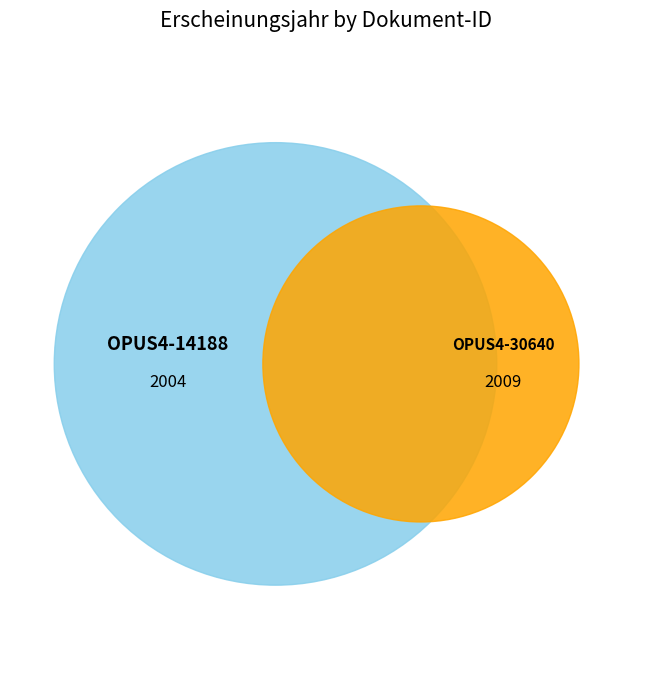

Rank the categories by value from lowest to highest.

OPUS4-14188, OPUS4-30640